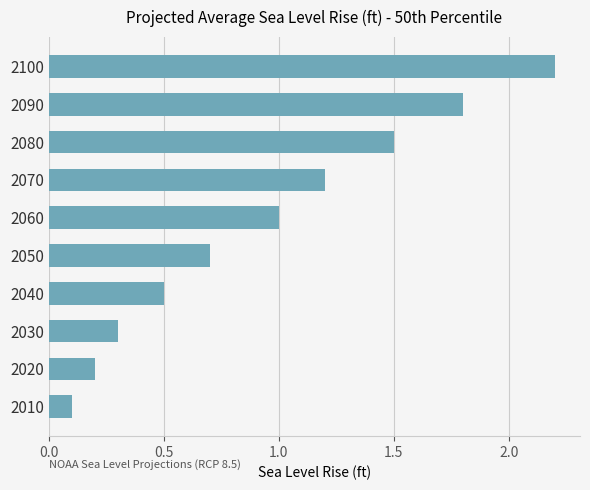

Which category has the highest value across all series?

2100